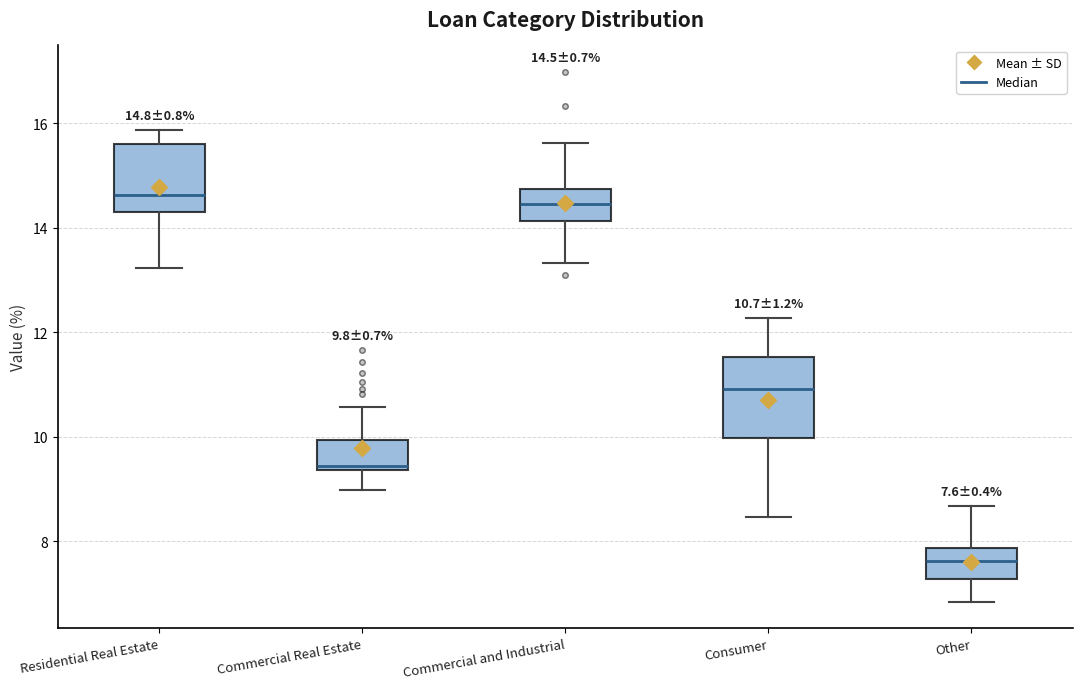

Comparing the boxes themselves (not the whiskers), which one is the tallest?

Consumer